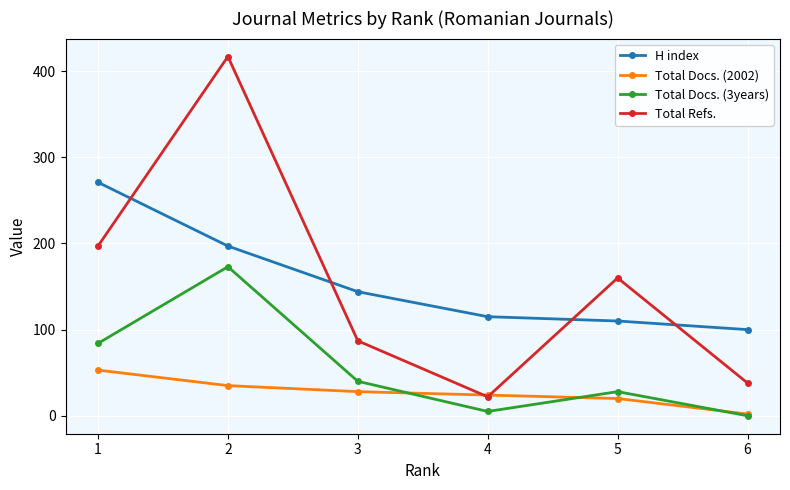

What are all the series names shown in the legend?

H index, Total Docs. (2002), Total Docs. (3years), Total Refs.